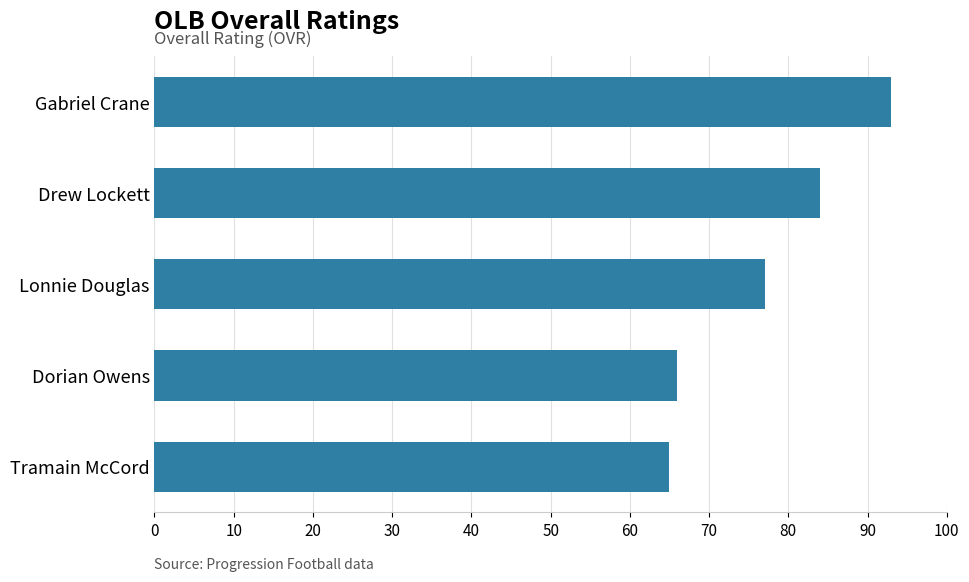

How many categories are shown in the chart?

5